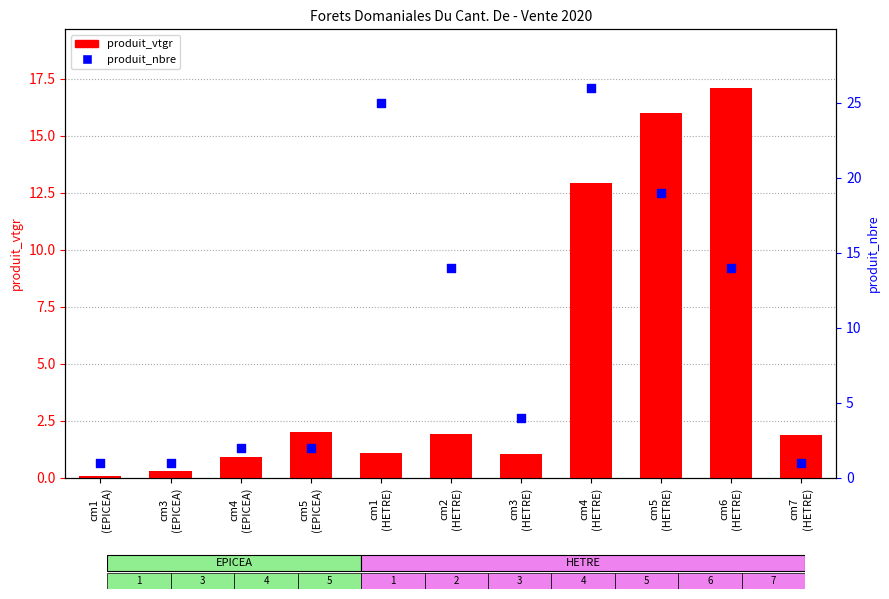

Is the value of produit_nbre at cm2
(HETRE) greater than the value of produit_vtgr at cm4
(EPICEA)?

Yes